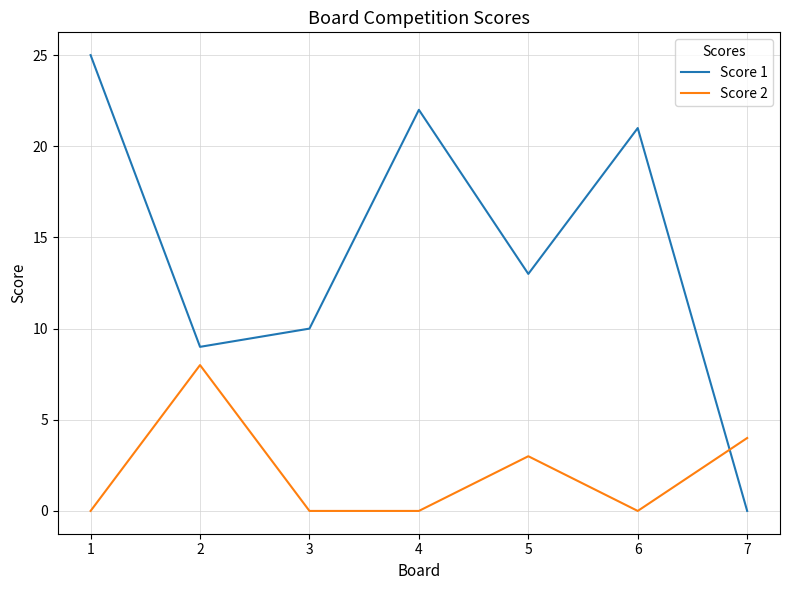

Which series has the largest total across all categories?

Score 1